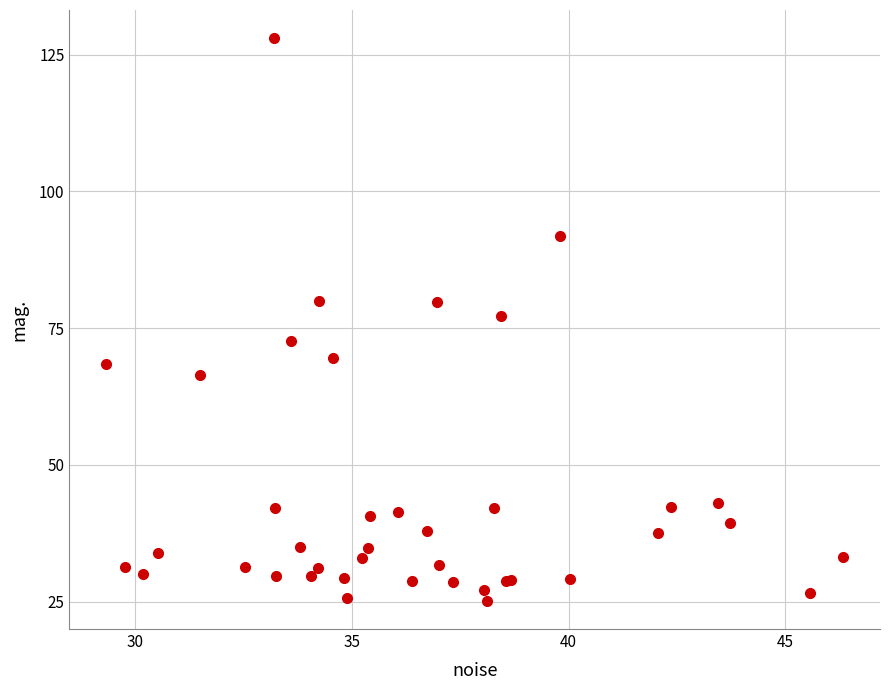

What Y value in the scatter plot is closest to 76?

77.2